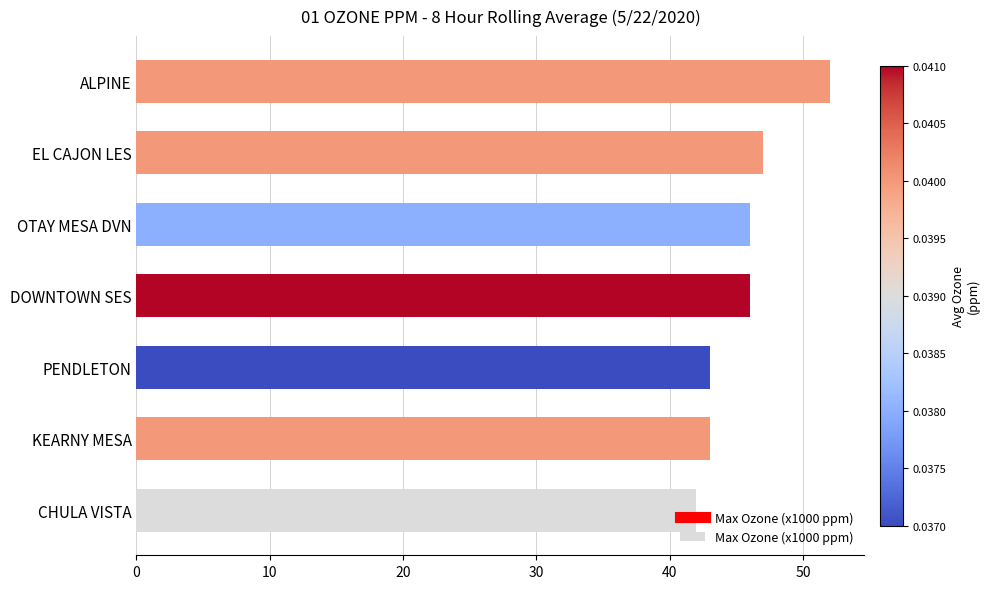

How many values are below 46?

3